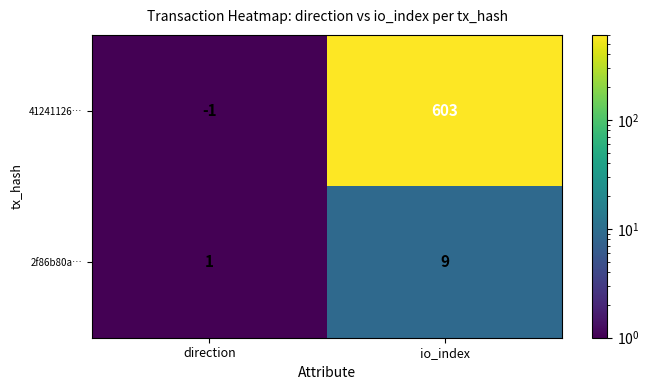

The 2f86b80a… series shows 9 at io_index. True or false?

True